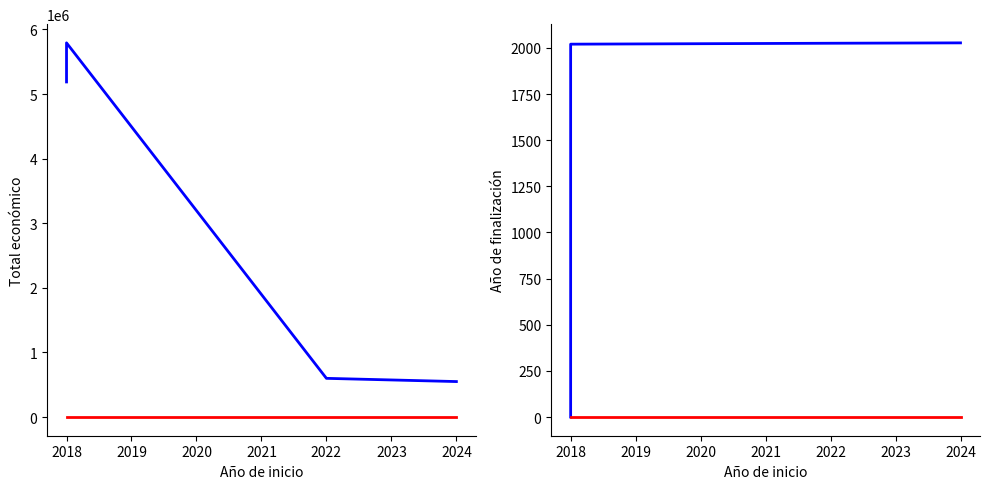

What is the value of the 1st point from the left?

5187255